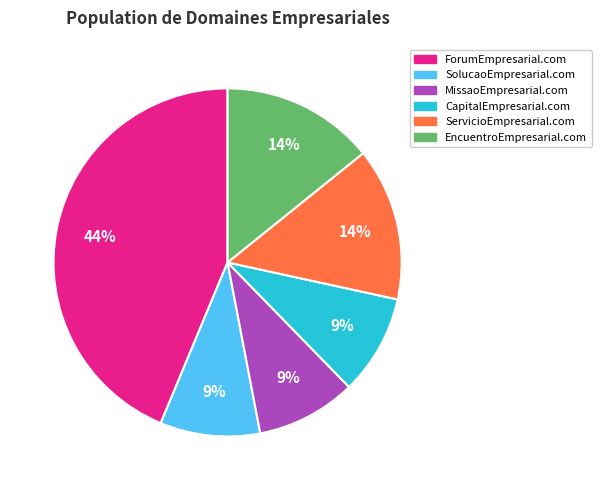

Combined, do CapitalEmpresarial.com and SolucaoEmpresarial.com account for over 50%?

No